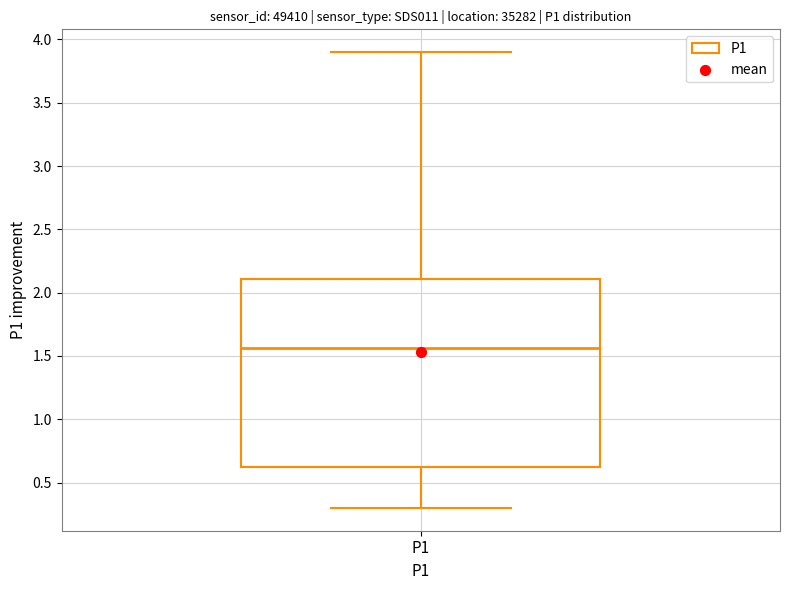

Where does the upper whisker of the box for P1 end on the y-axis? The values are not printed on the chart, so give them approximately, as read against the axis.

3.90